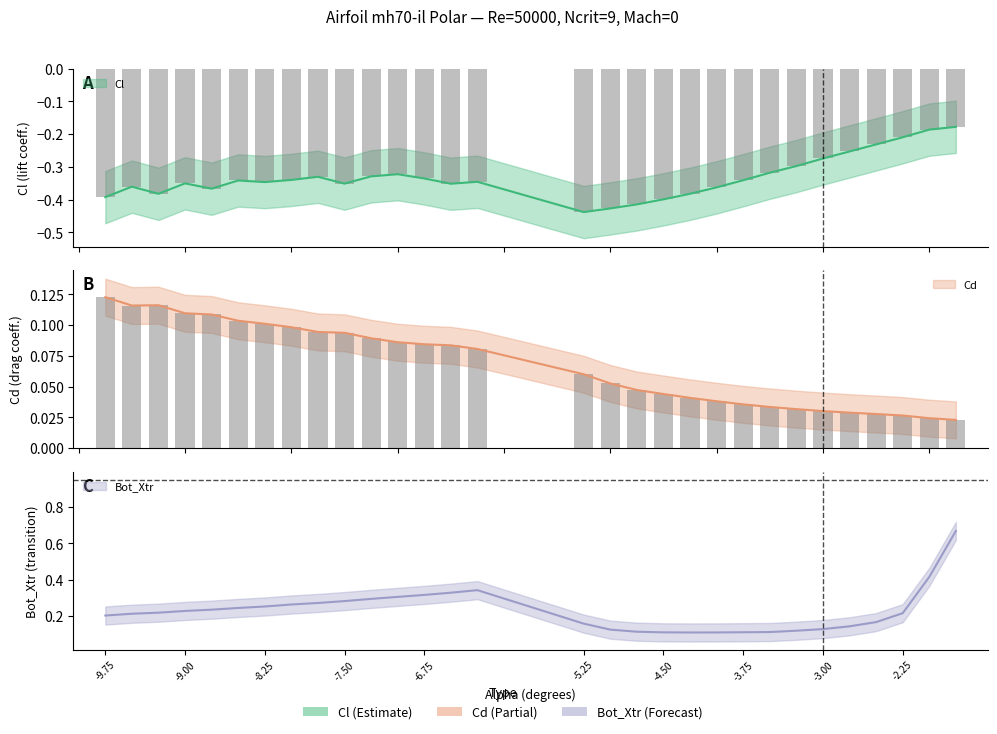

What are all the series names shown in the legend?

Cl, Cd, Bot_Xtr